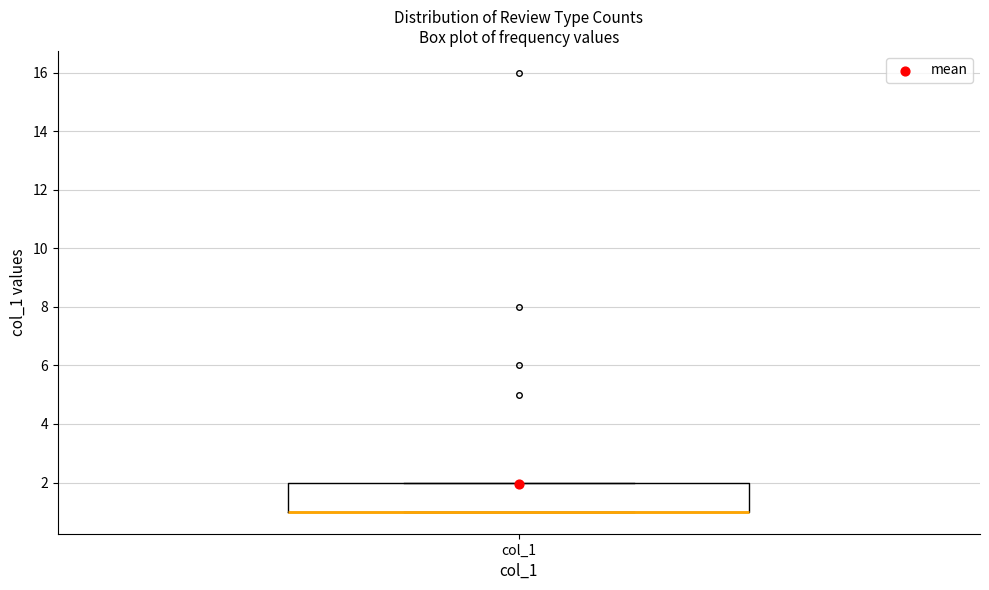

Transcribe this box plot: give where the median line is, the range the box spans, and where the two whiskers end, as read against the y-axis. The values are not printed on the chart, so give them approximately, as read against the axis.

median 1 (drawn on the box's lower edge), box 1 to 2, whiskers 1 to 2